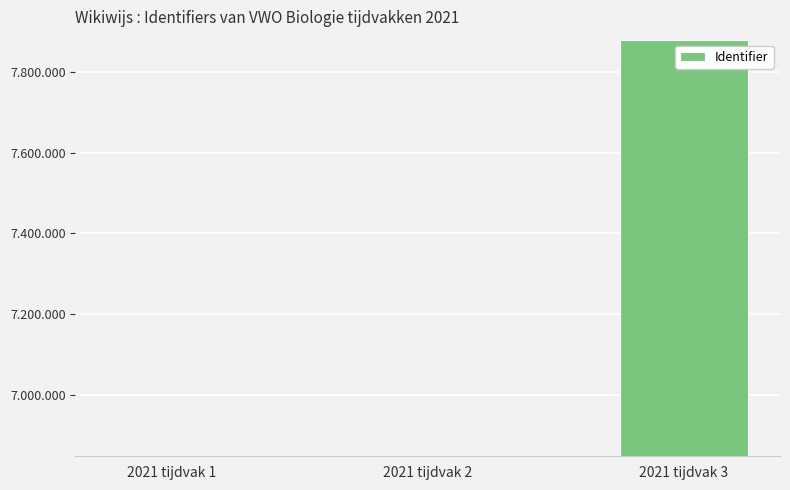

What is the change in value from 2021 tijdvak 1 to 2021 tijdvak 2?

+2